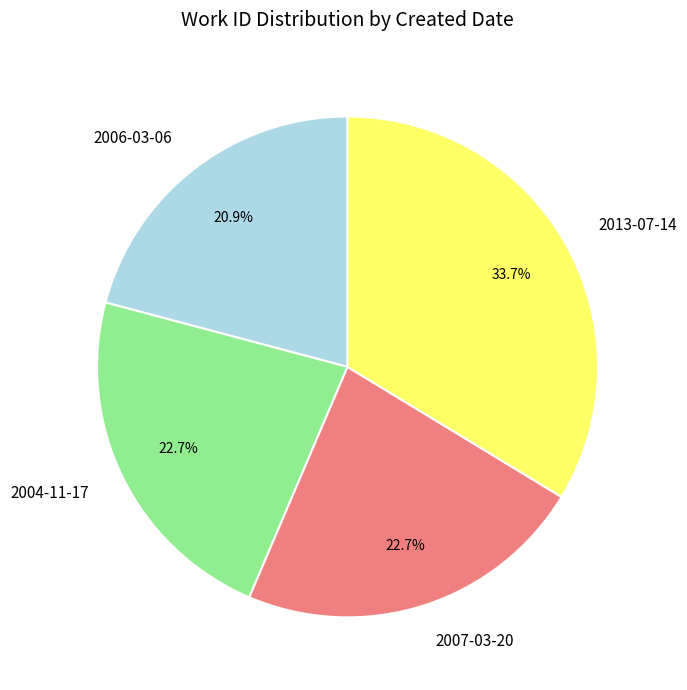

To the nearest percent, what is the difference between the 2013-07-14 and 2007-03-20 slice percentages?

11%